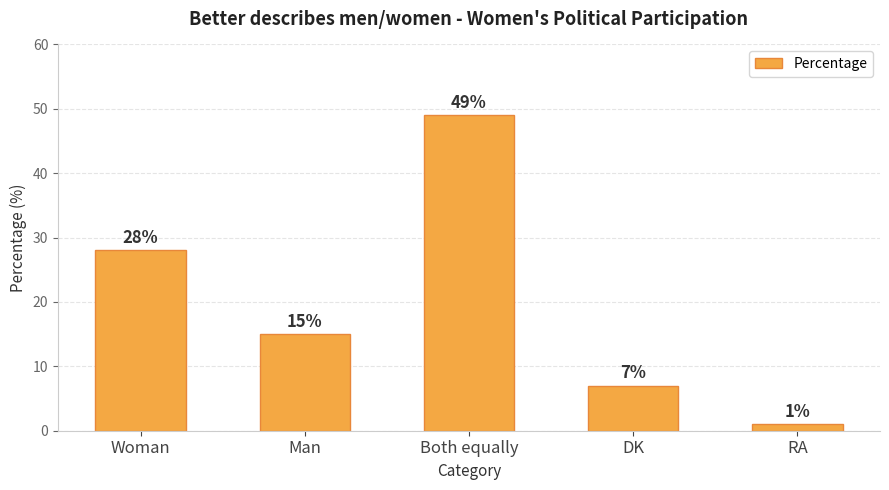

How many bars are there in total?

5